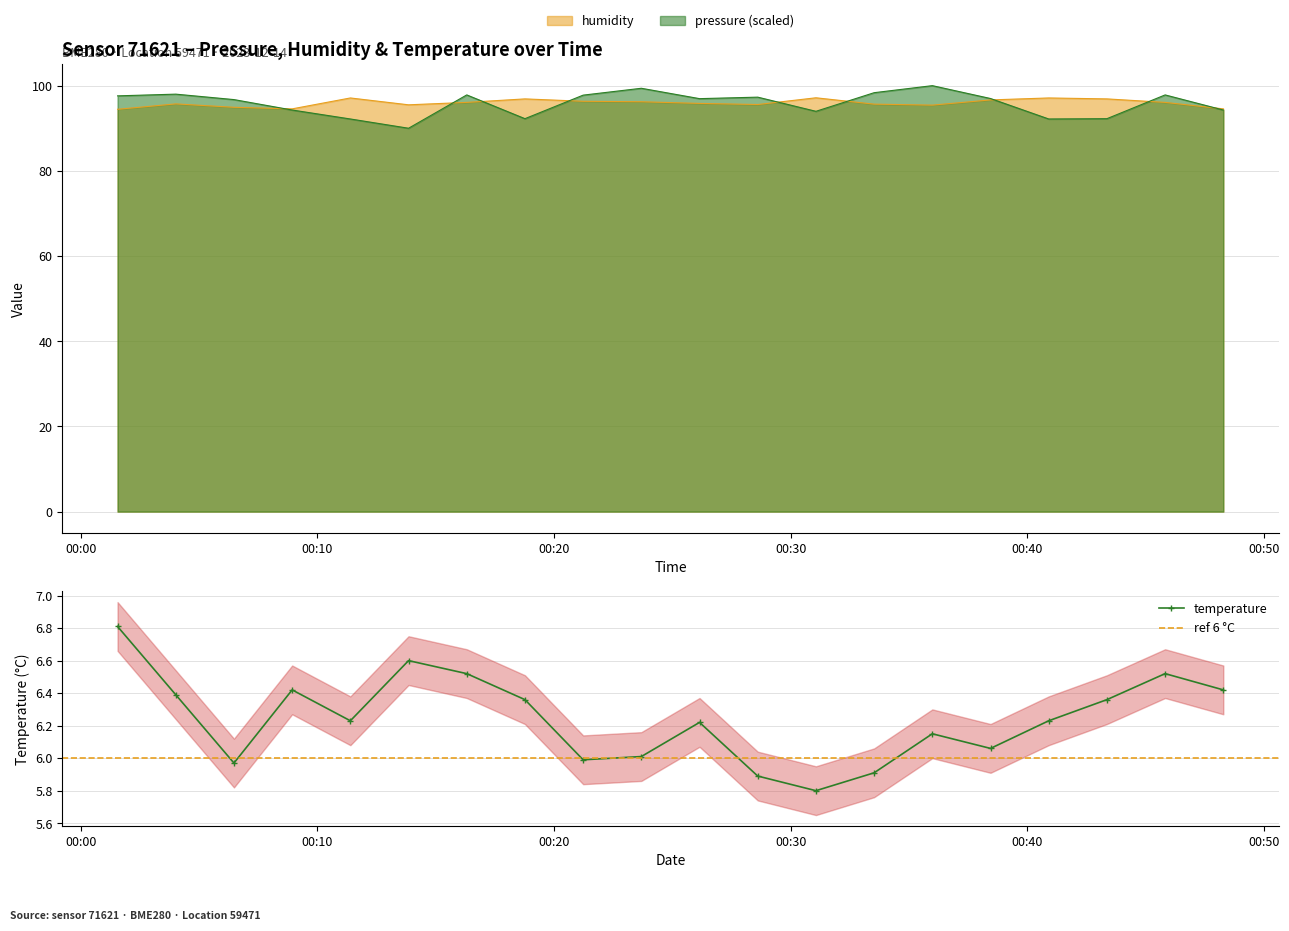

Which series changed the most between 00:01 and 05:00?

humidity